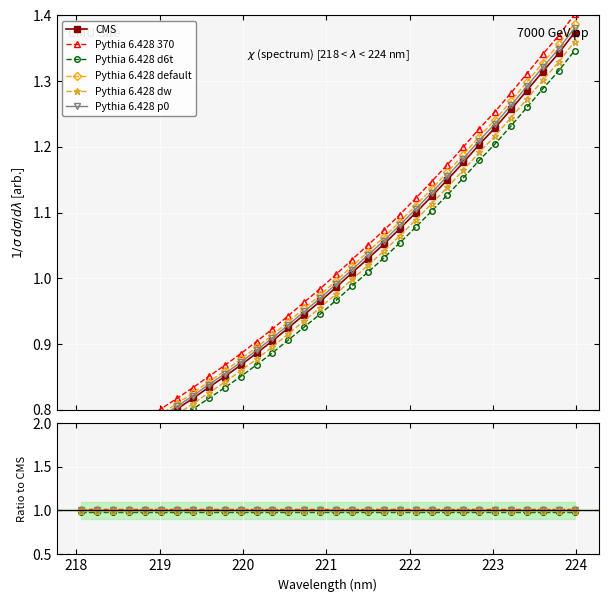

Which series has the largest range (max minus min)?

CMS